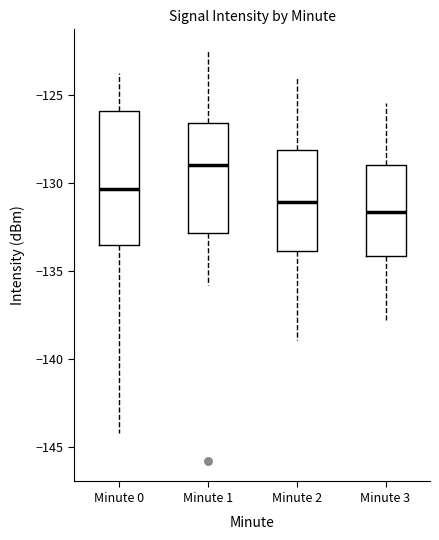

Comparing the boxes themselves (not the whiskers), which one is the tallest?

Minute 0